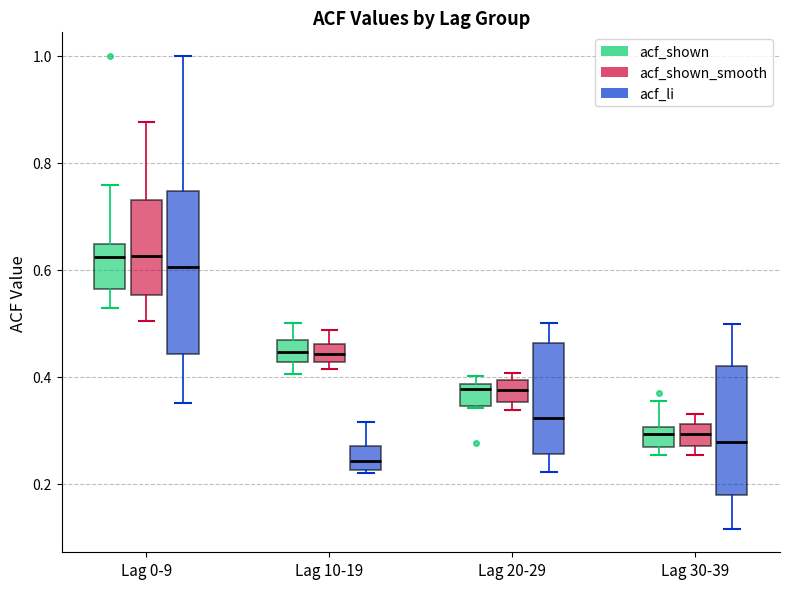

Reading left to right, transcribe this box plot: for each box, give where its median line is, the range the box spans, and where its two whiskers end, as read against the y-axis. The values are not printed on the chart, so give them approximately, as read against the axis.

Lag 0-9 (acf_shown): median 0.62, box 0.56 to 0.64, whiskers 0.52 to 0.76
Lag 0-9 (acf_shown_smooth): median 0.62, box 0.56 to 0.72, whiskers 0.50 to 0.88
Lag 0-9 (acf_li): median 0.60, box 0.44 to 0.74, whiskers 0.36 to 1.00
Lag 10-19 (acf_shown): median 0.44, box 0.42 to 0.46, whiskers 0.40 to 0.50
Lag 10-19 (acf_shown_smooth): median 0.44, box 0.42 to 0.46, whiskers 0.42 (just below the box's lower edge) to 0.48
Lag 10-19 (acf_li): median 0.24, box 0.22 to 0.28, whiskers 0.22 to 0.32
Lag 20-29 (acf_shown): median 0.38 (just below the box's upper edge), box 0.34 to 0.38, whiskers 0.34 to 0.40
Lag 20-29 (acf_shown_smooth): median 0.38, box 0.36 to 0.40, whiskers 0.34 to 0.40 (just above the box's upper edge)
Lag 20-29 (acf_li): median 0.32, box 0.26 to 0.46, whiskers 0.22 to 0.50
Lag 30-39 (acf_shown): median 0.30 (inside the box), box 0.26 to 0.30, whiskers 0.26 (just below the box's lower edge) to 0.36
Lag 30-39 (acf_shown_smooth): median 0.30, box 0.28 to 0.32, whiskers 0.26 to 0.34
Lag 30-39 (acf_li): median 0.28, box 0.18 to 0.42, whiskers 0.12 to 0.50